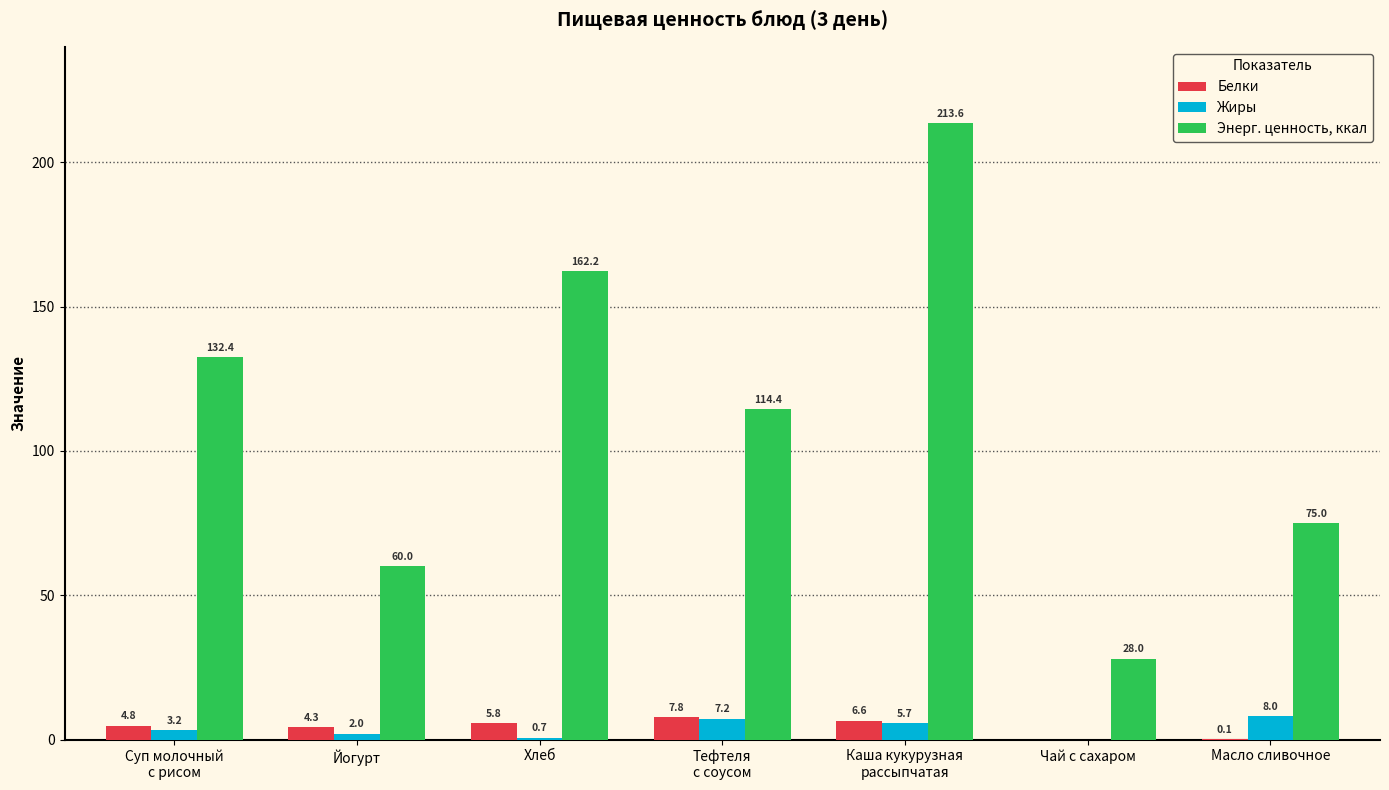

How many values in the Энерг. ценность, ккал series exceed 114?

4